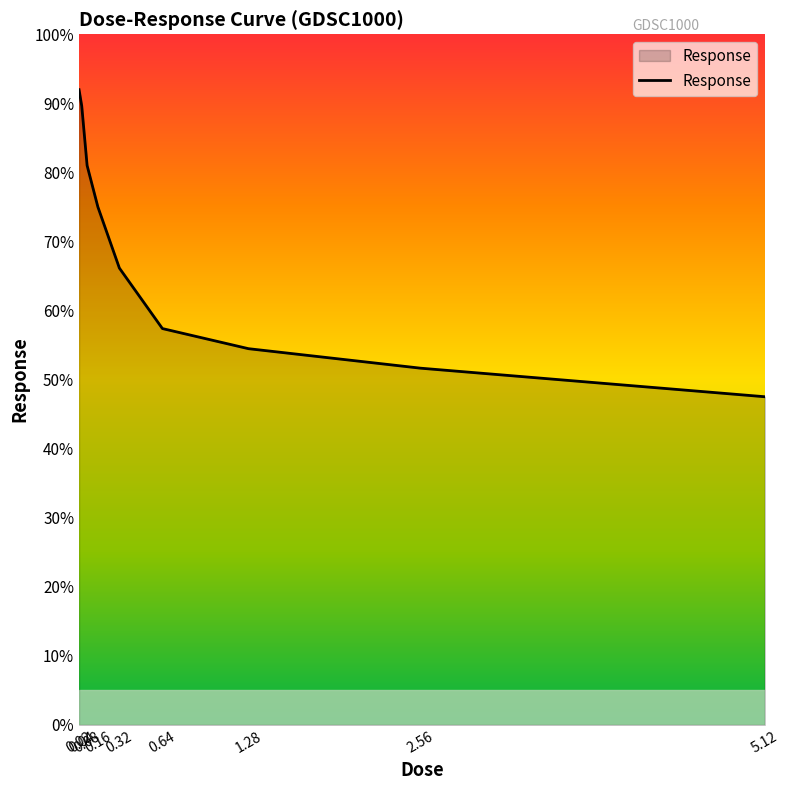

Is this an area chart (filled region under the line)?

No